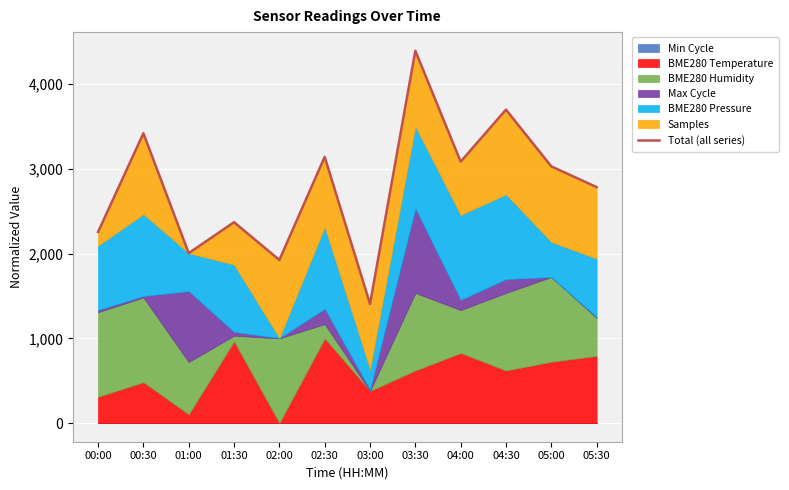

Which label corresponds to the largest value in the chart?

03:30